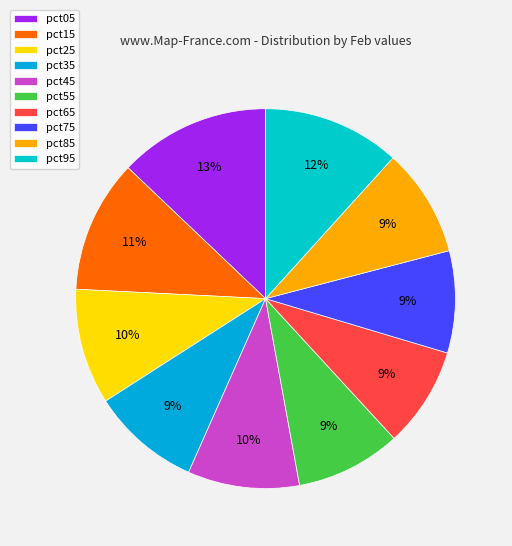

What is the largest slice in the pie chart?

pct05